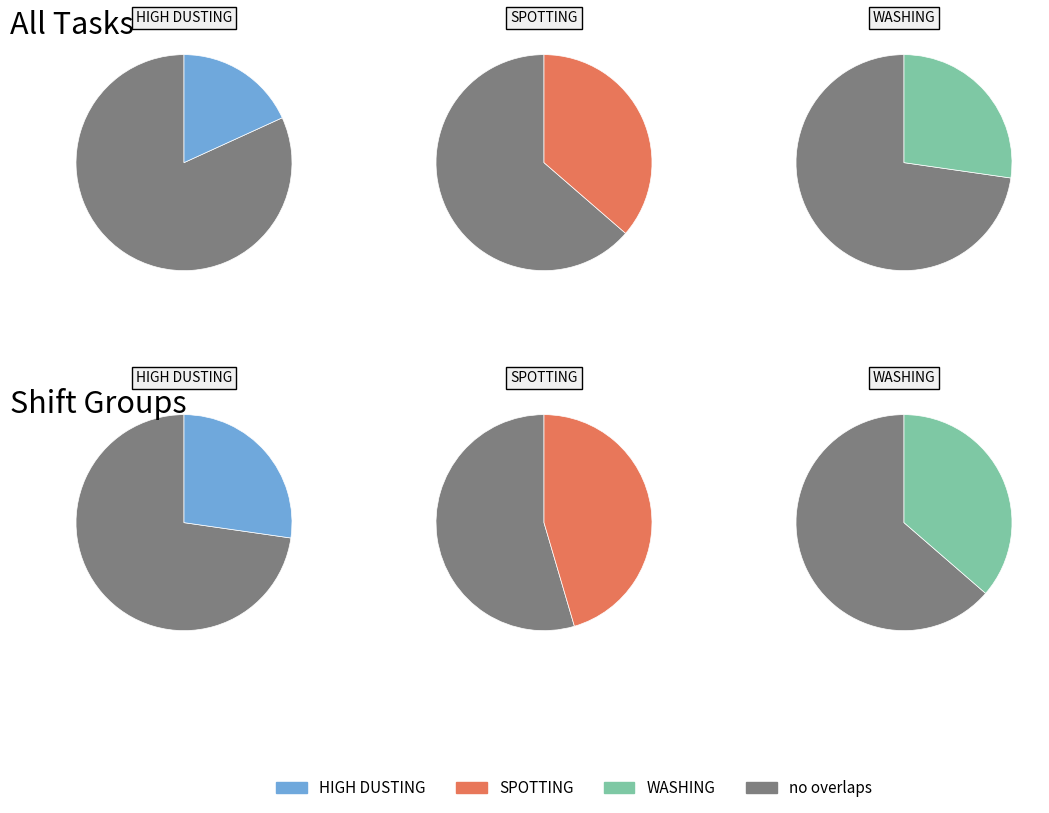

Which category has the smallest portion of the pie?

HIGH DUSTING